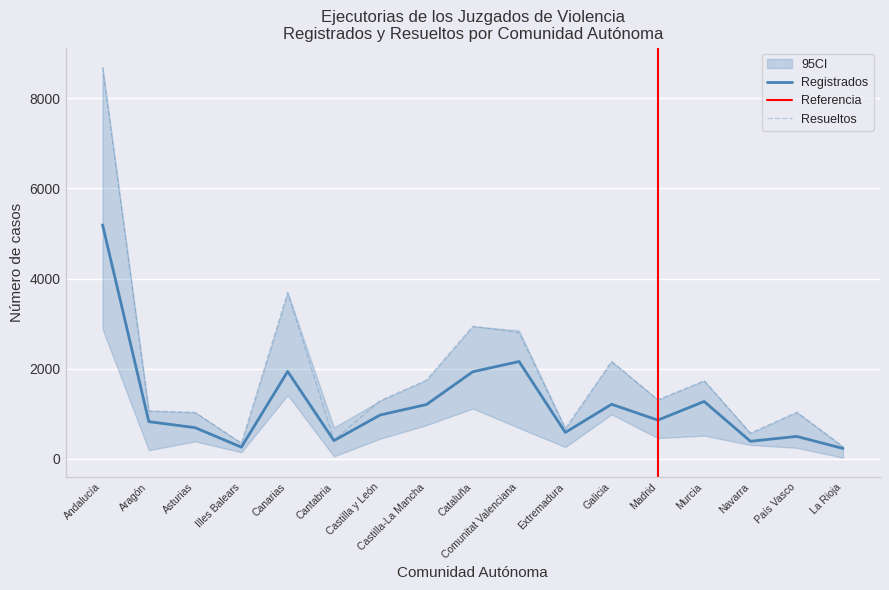

What position from the right is Castilla-La Mancha?

10